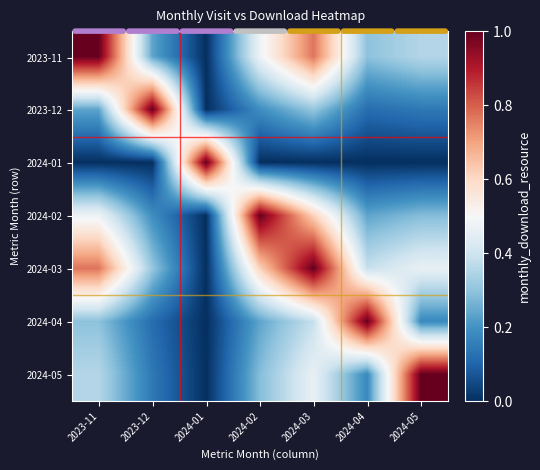

Which category has the lowest value across all series?

2024-01